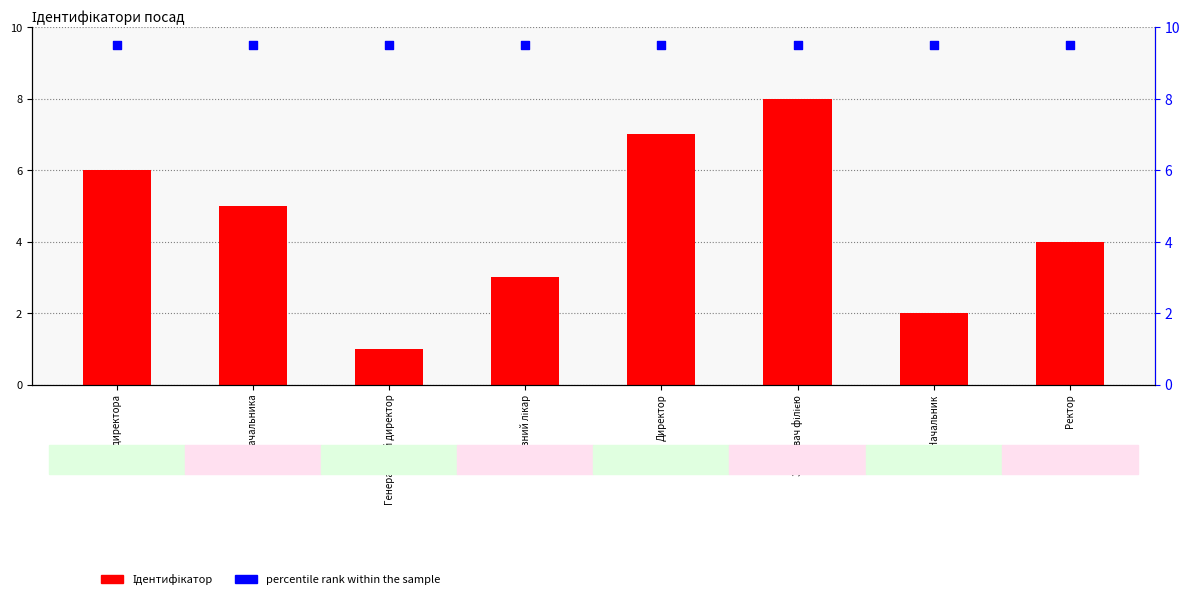

Which series has the widest spread of Y values?

Ідентифікатор